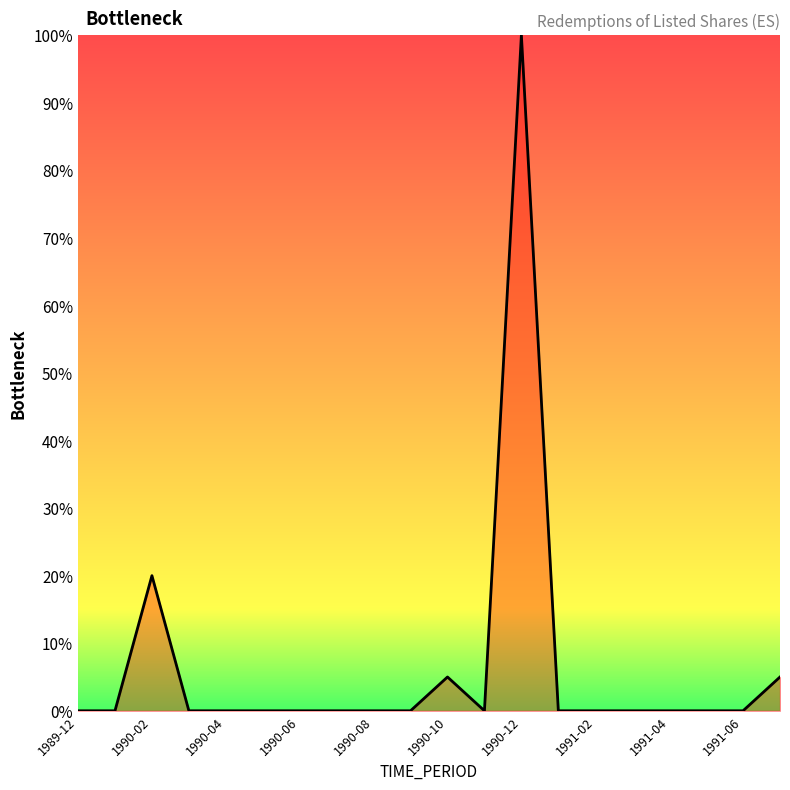

What is the greatest value displayed?

100